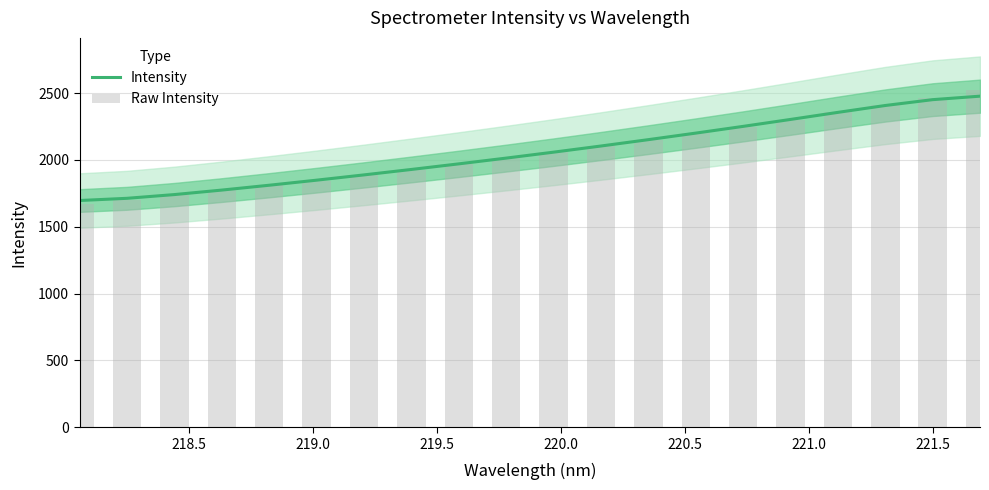

Which series has the largest total across all categories?

Intensity